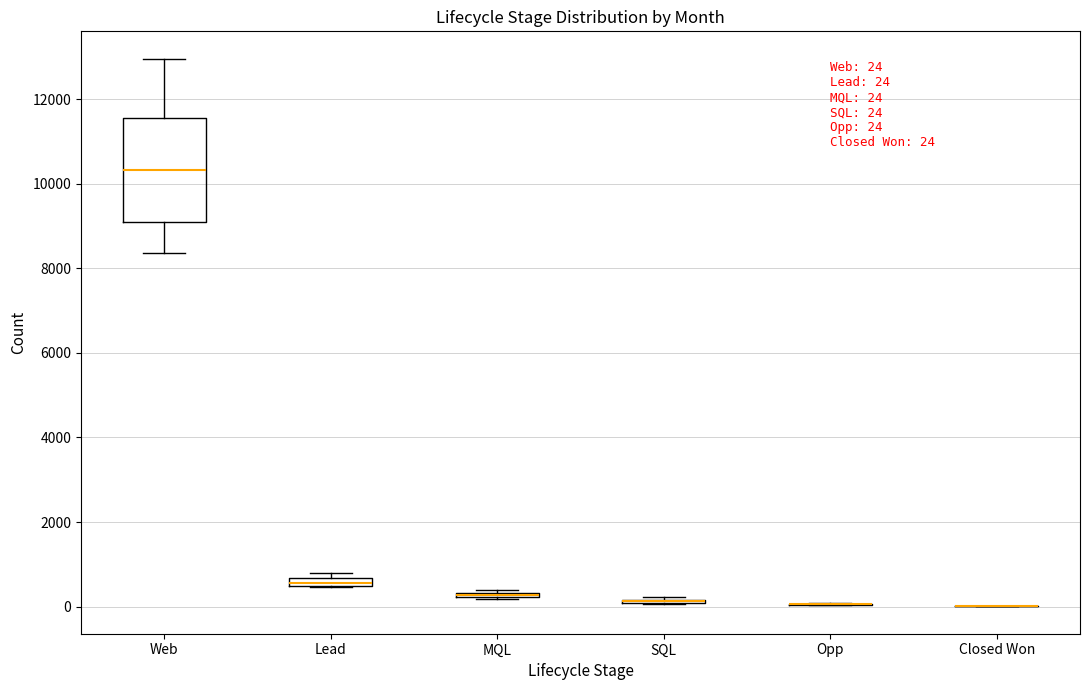

Which box is the tallest, from its lower edge to its upper edge?

Web